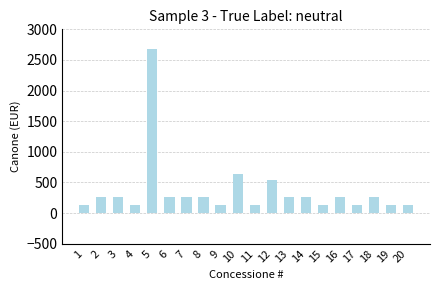

Is it true that the value at 14 is 463.4?

False